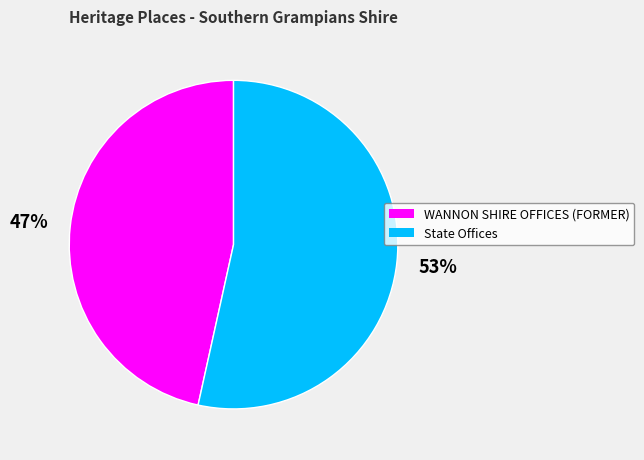

Count the number of slices in the pie.

2